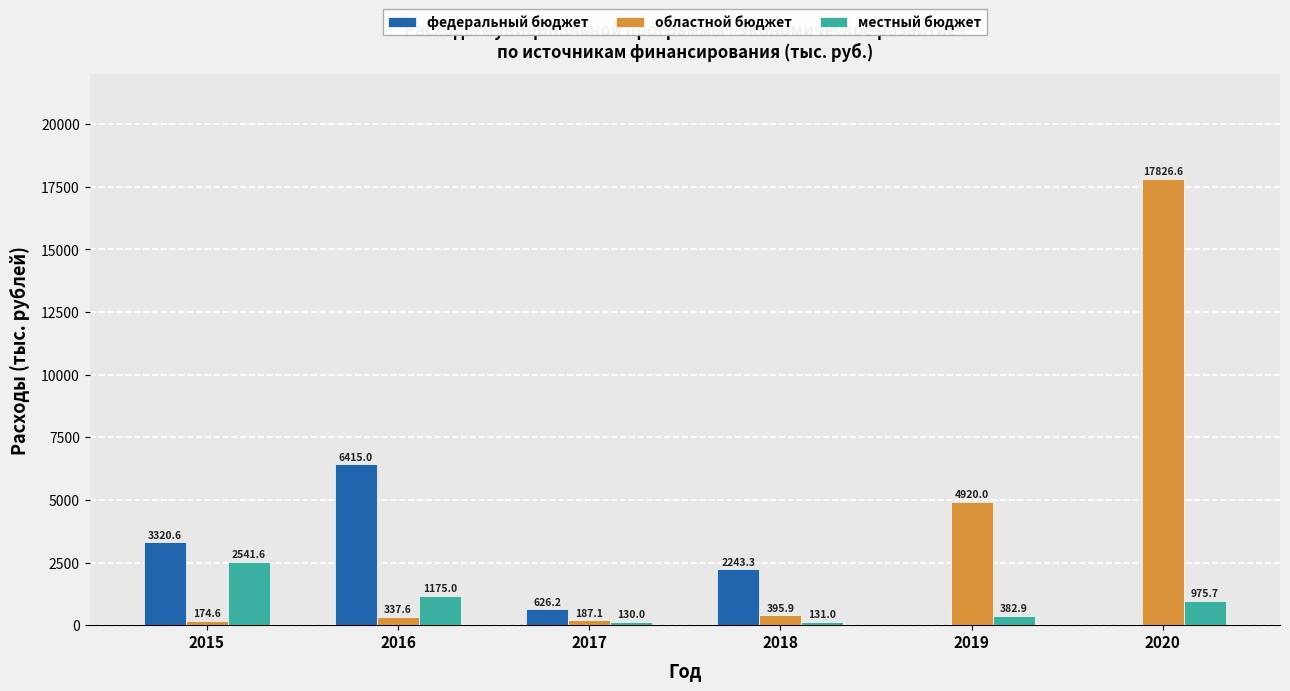

At which category does the chart reach its peak across all series?

2020